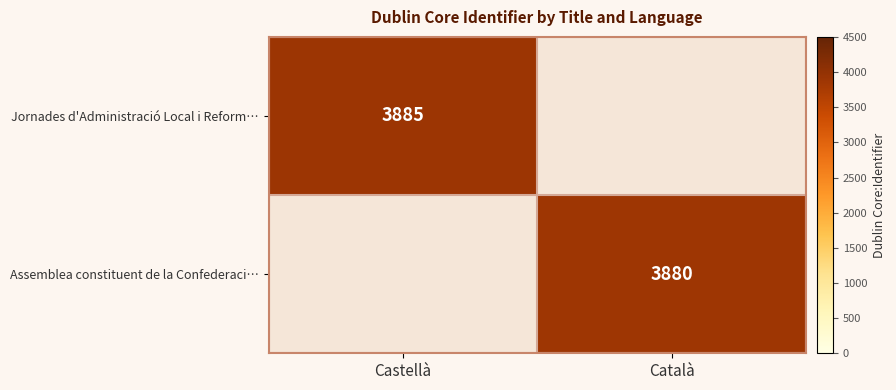

The value of Jornades d'Administració Local i Reform… at Castellà is 2464. True or false?

False